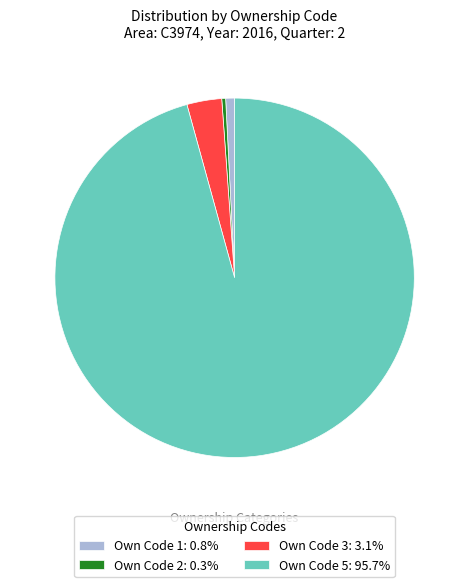

Is there any slice that represents more than half of the pie?

Yes